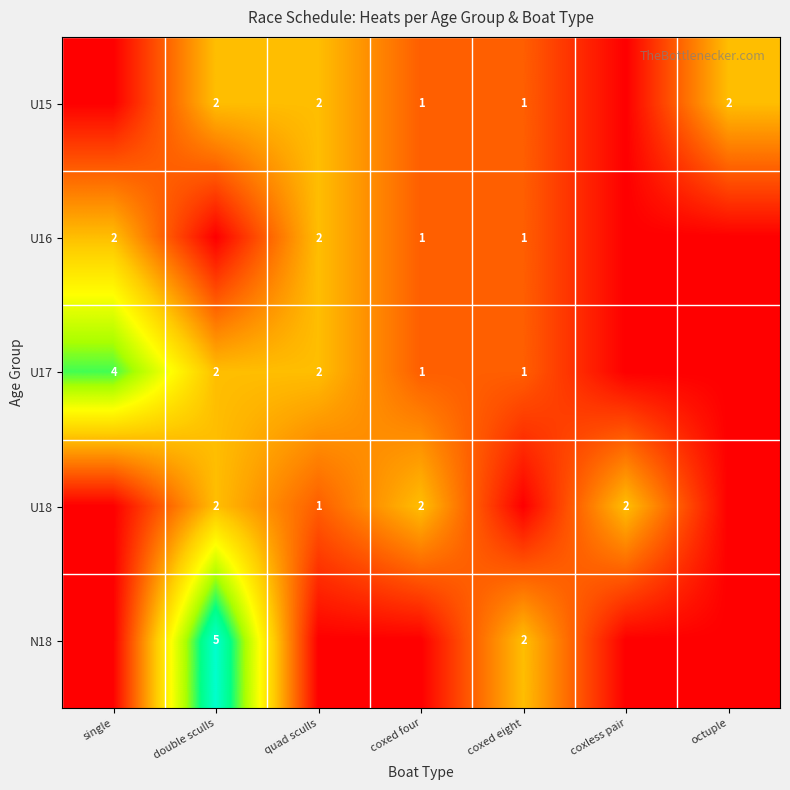

What is the difference between the N18 values at double sculls and coxed eight?

3